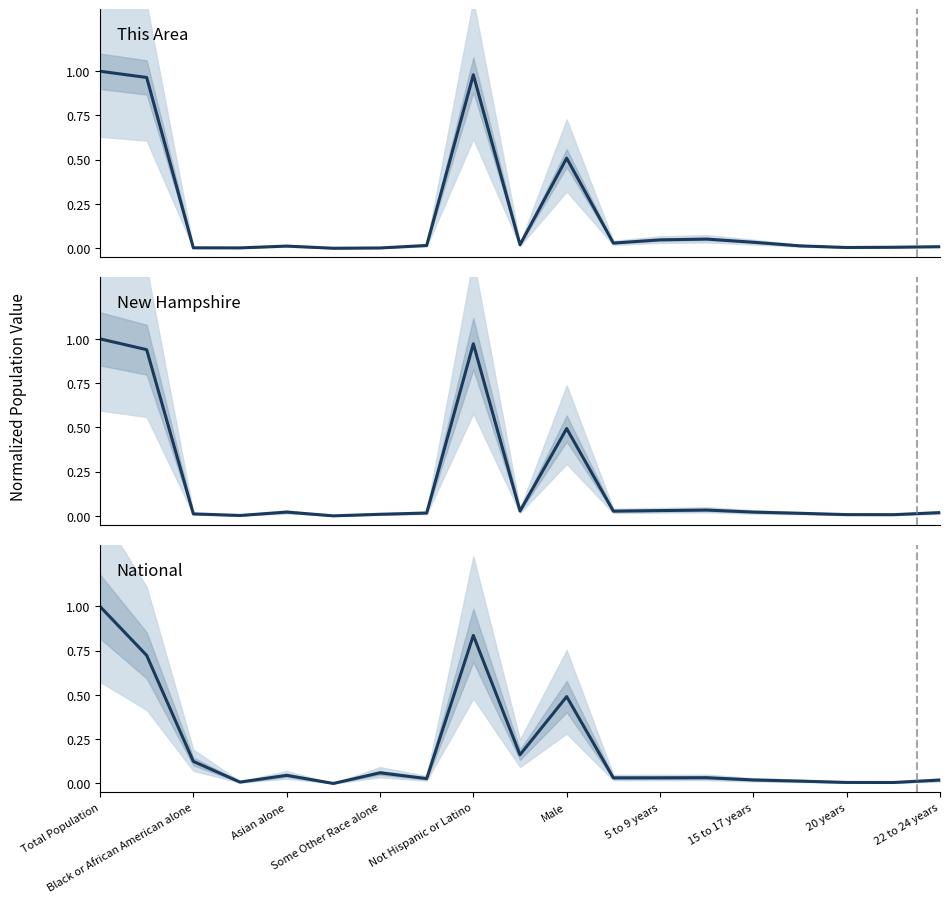

List the series in order of their peak value, lowest first.

This Area, New Hampshire, National